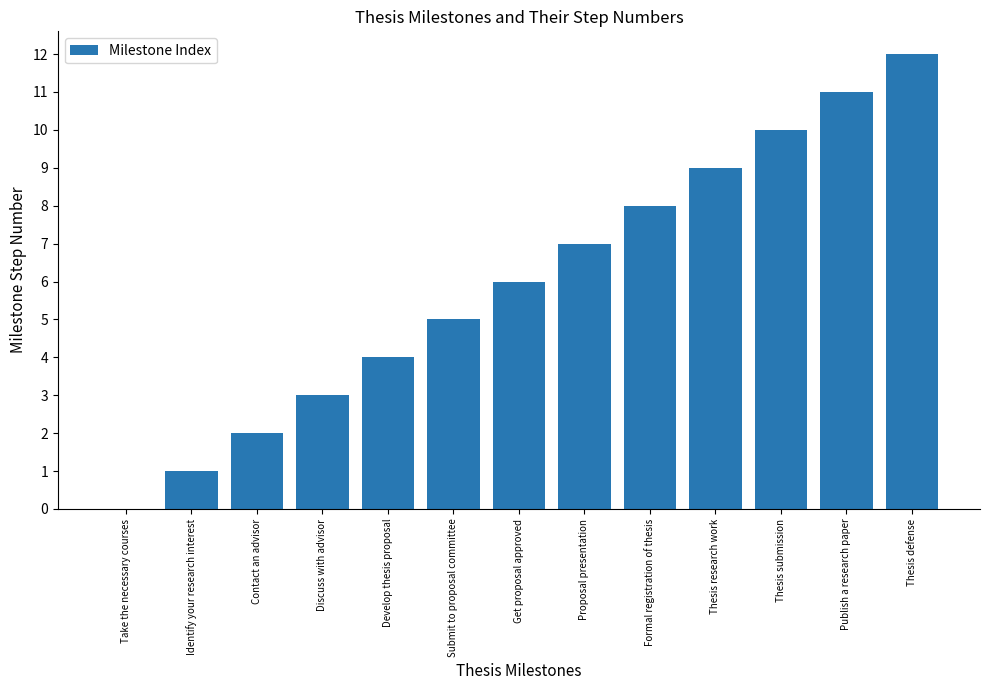

What is the maximum value shown in the chart?

12